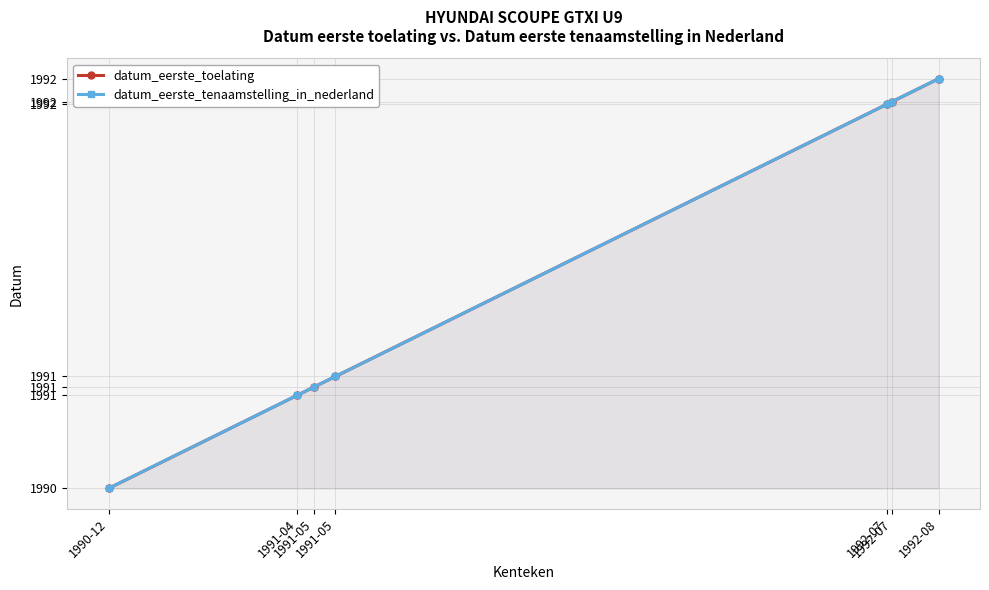

True or false: datum_eerste_tenaamstelling_in_nederland has more than 1 points higher than both neighbors.

False